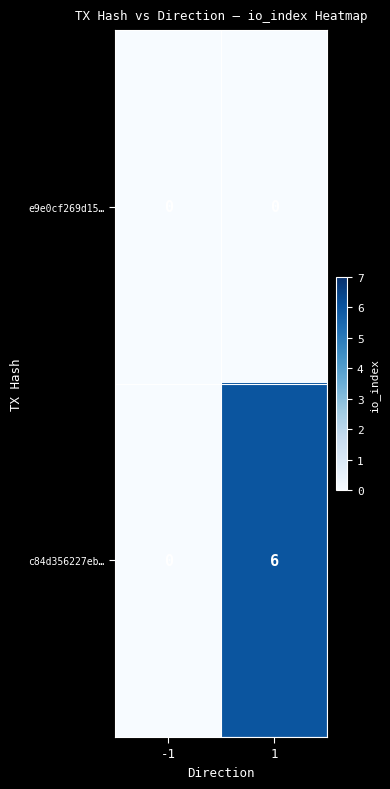

Reading left to right, what are all the values shown in this chart?

e9e0cf269d15…: 0	0
c84d356227eb…: 0	6